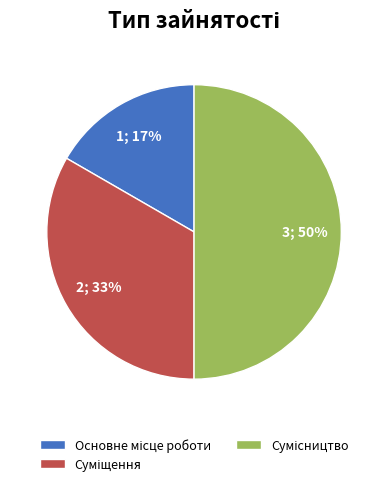

How many slices are in this pie chart?

3